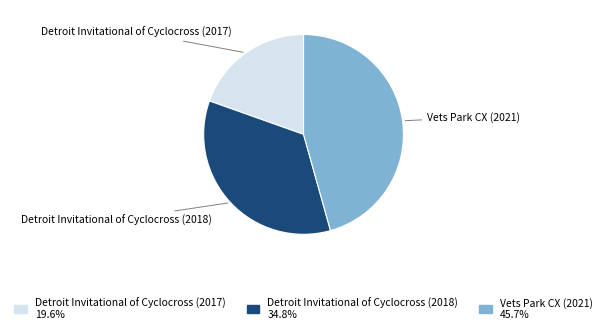

How many slices are in this pie chart?

3